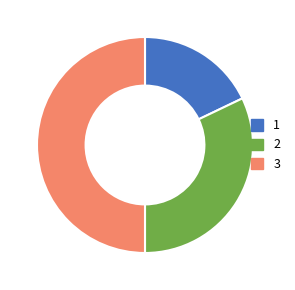

Is 2 the majority of the pie?

No